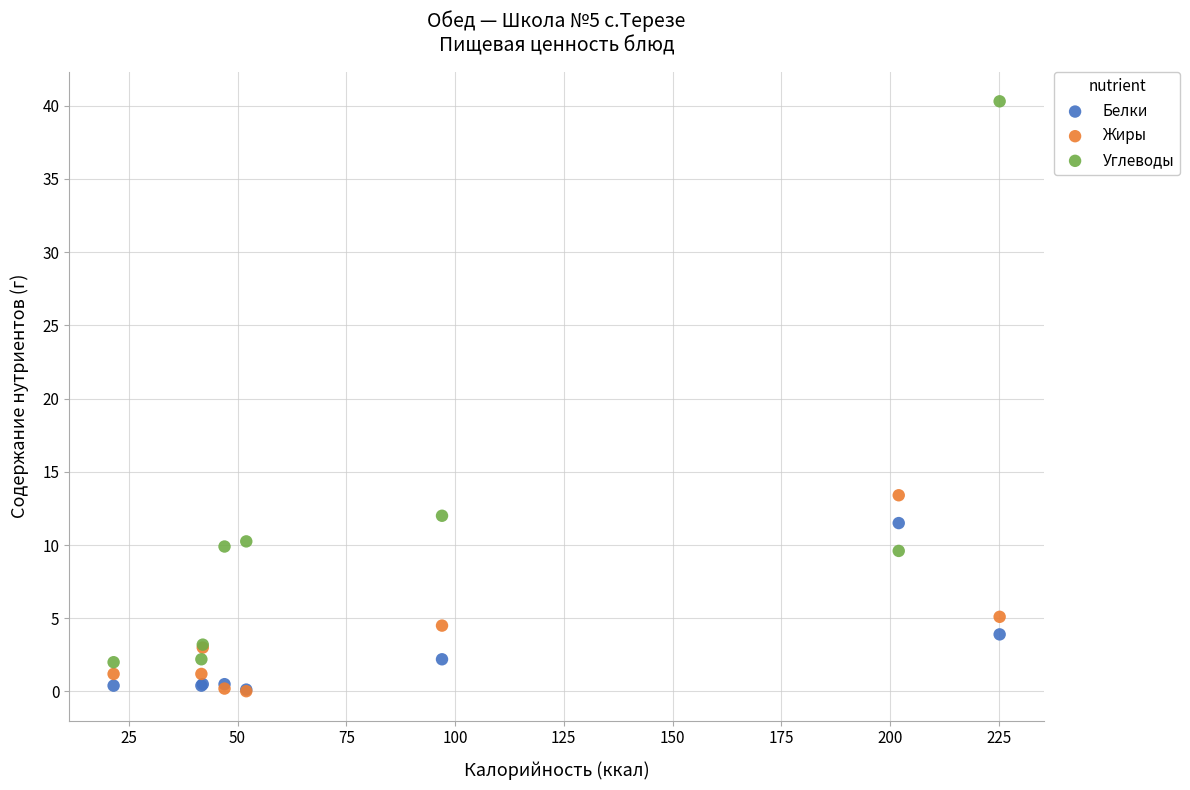

Which series has the largest Y range (max minus min)?

Углеводы